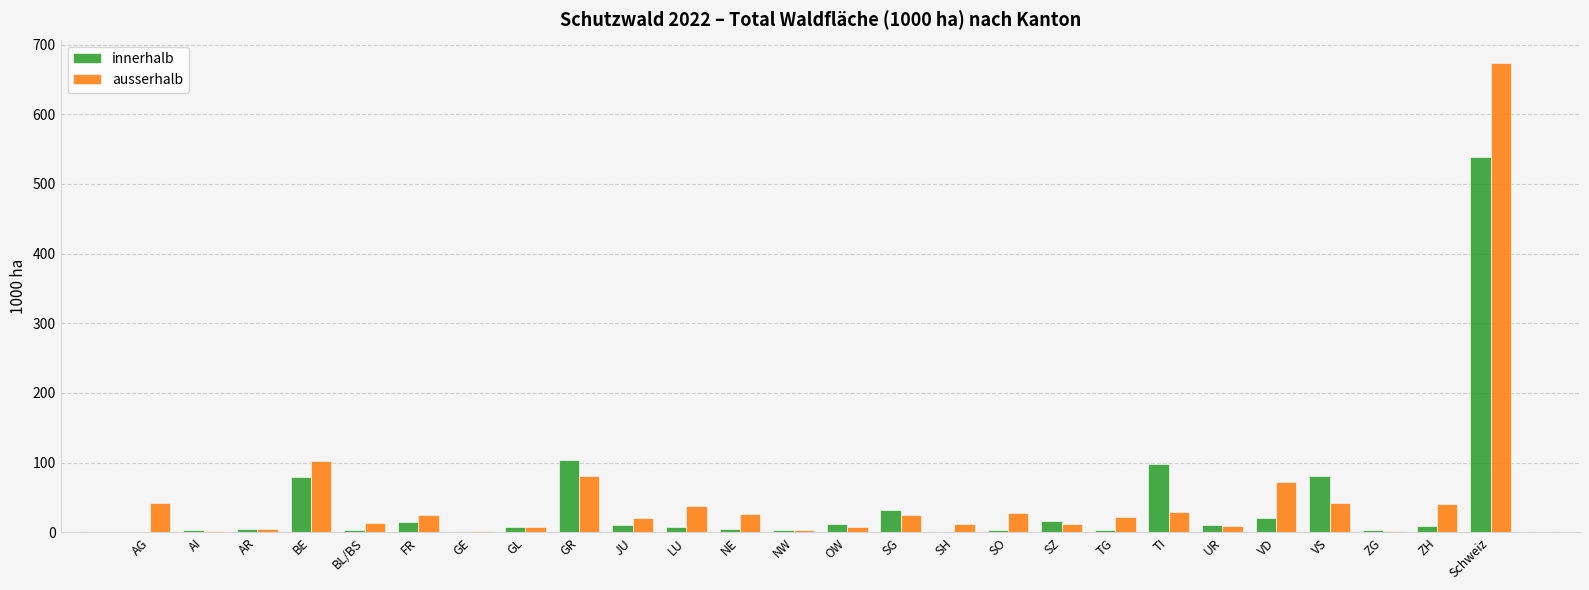

How many groups of bars are there?

26